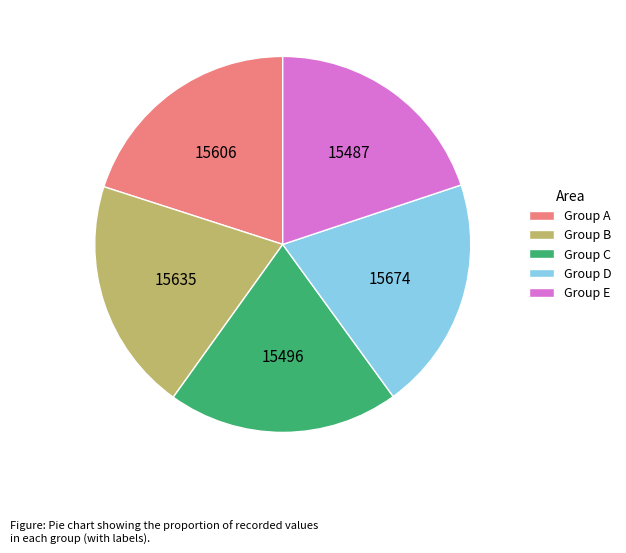

True or false: Group A accounts for 20% of the total.

True